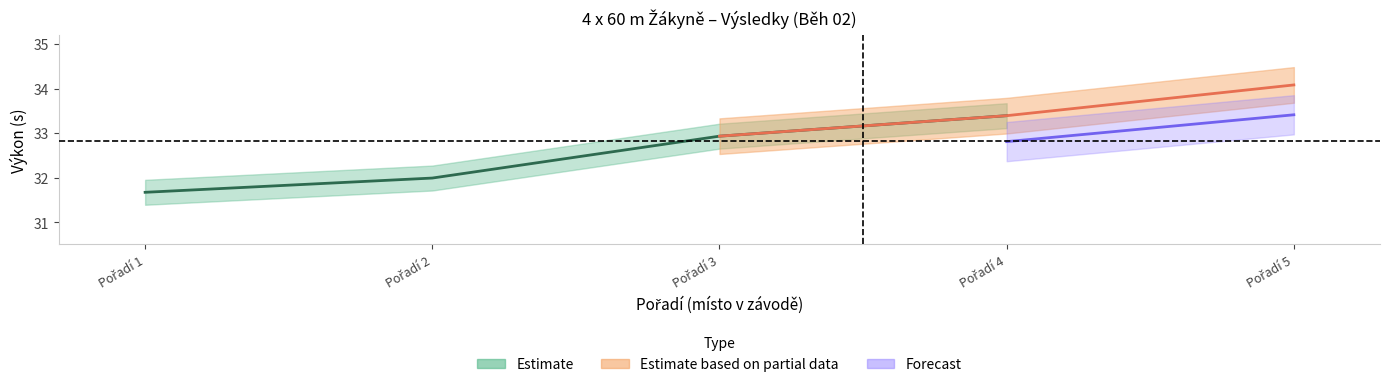

True or false: Výkon and Pořadí intersect in this chart.

False